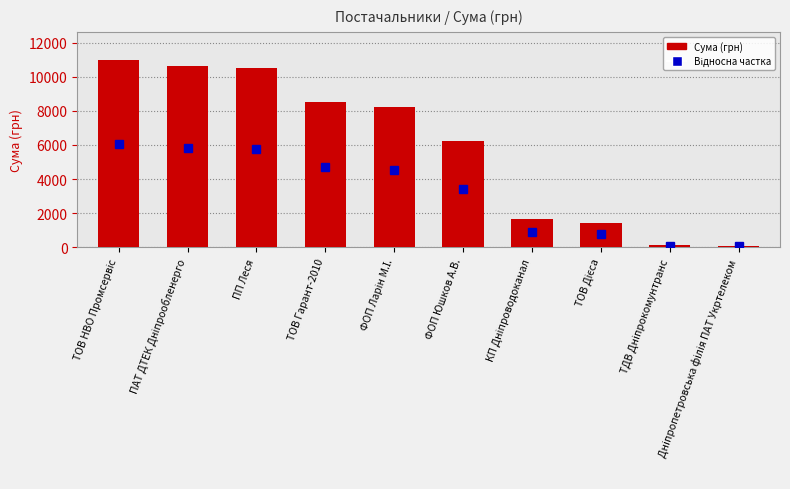

How many data points are above 8220?

5